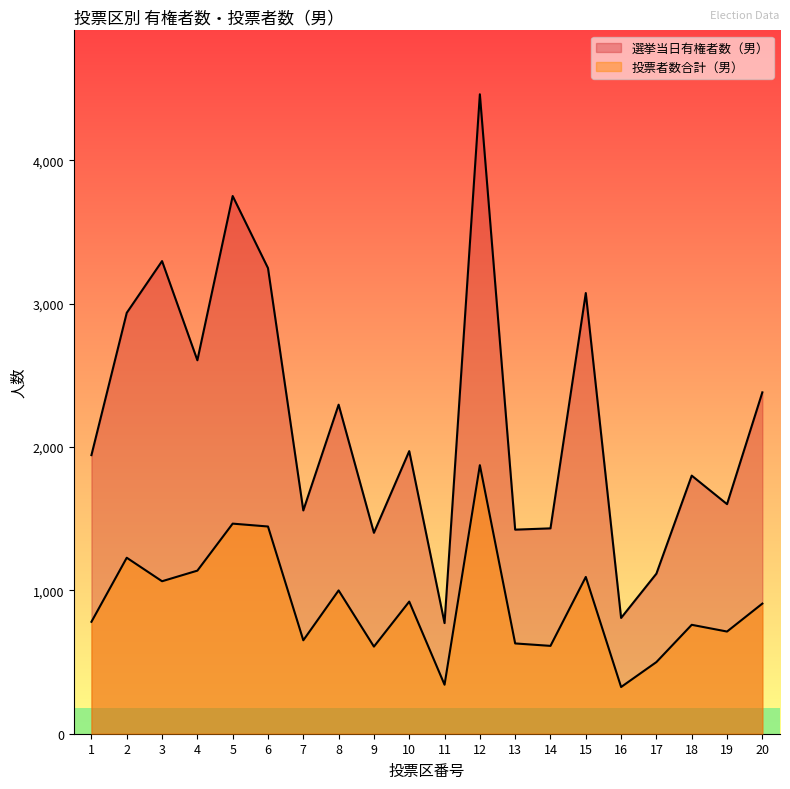

Count the number of categories in the chart.

20